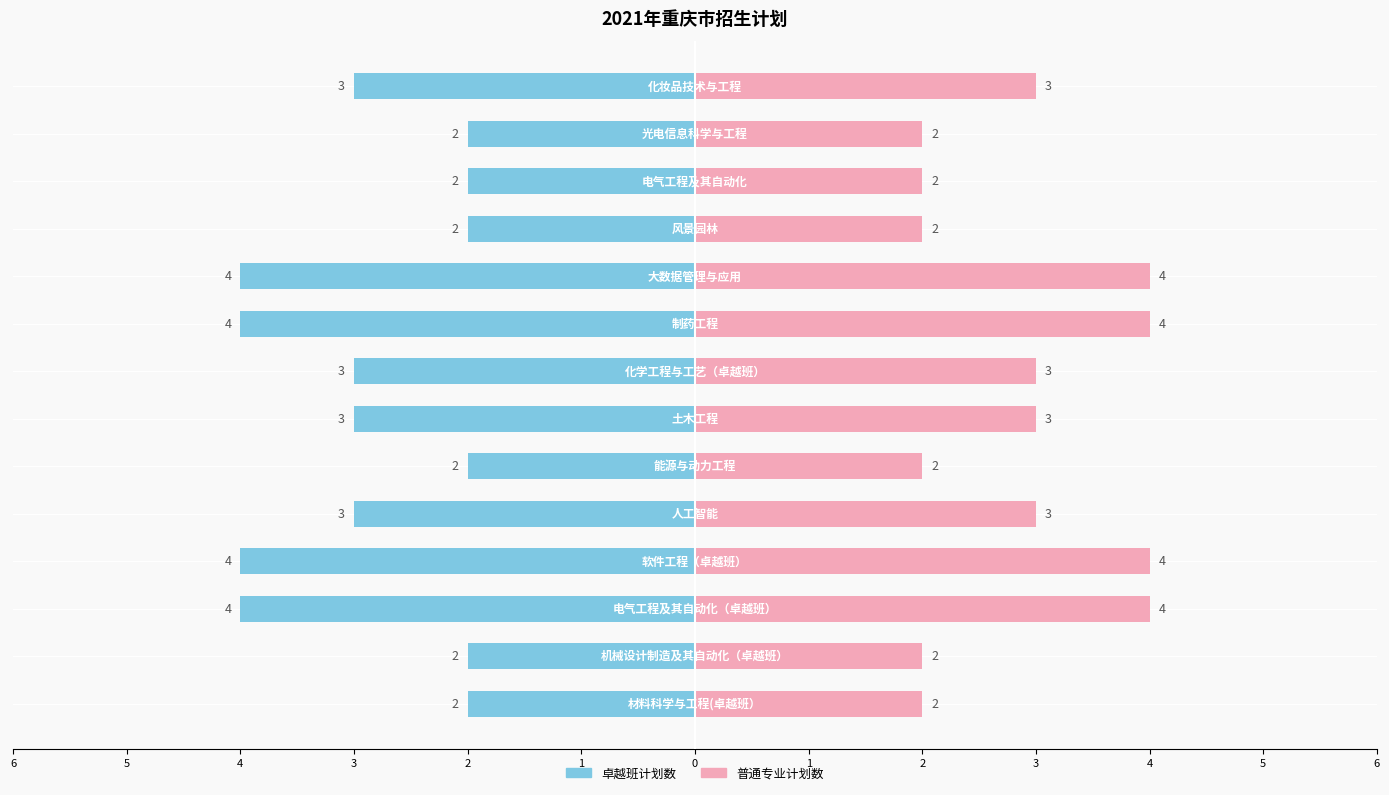

The value of 卓越班计划数(左) at 13 is -3. True or false?

True